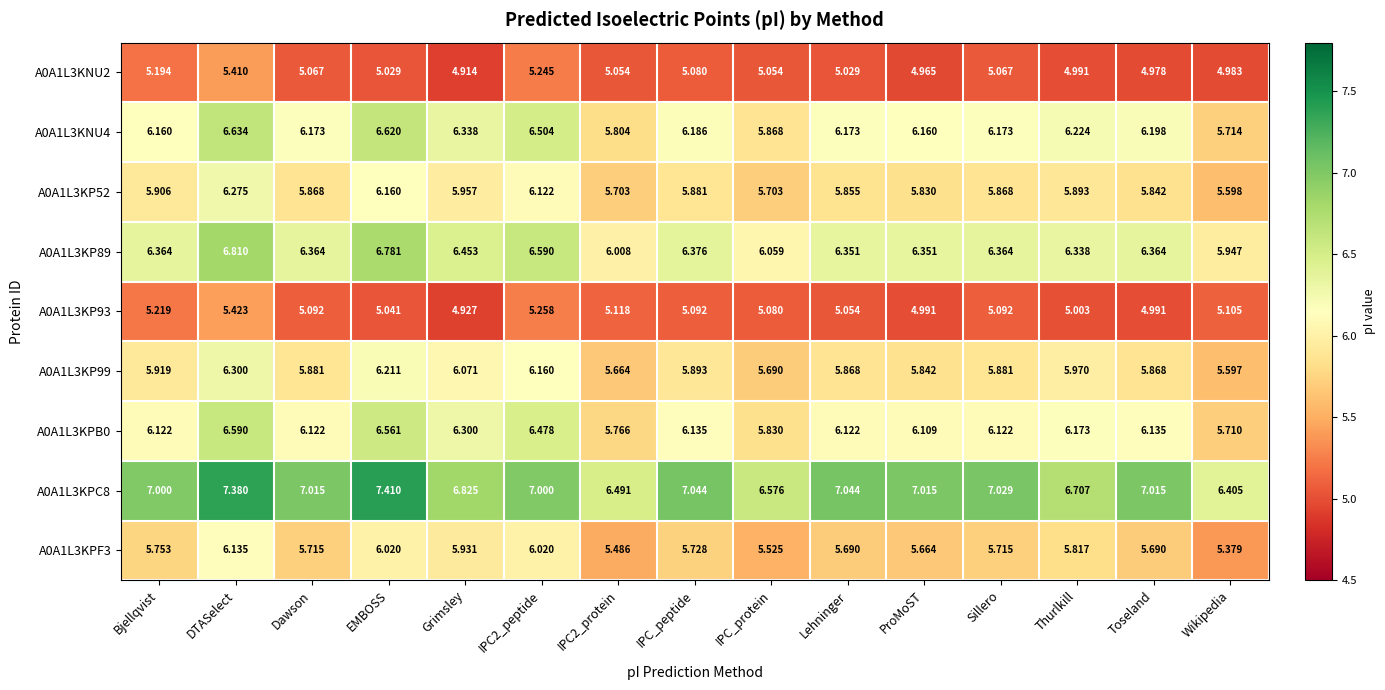

At which category is the sum across all series the highest?

DTASelect